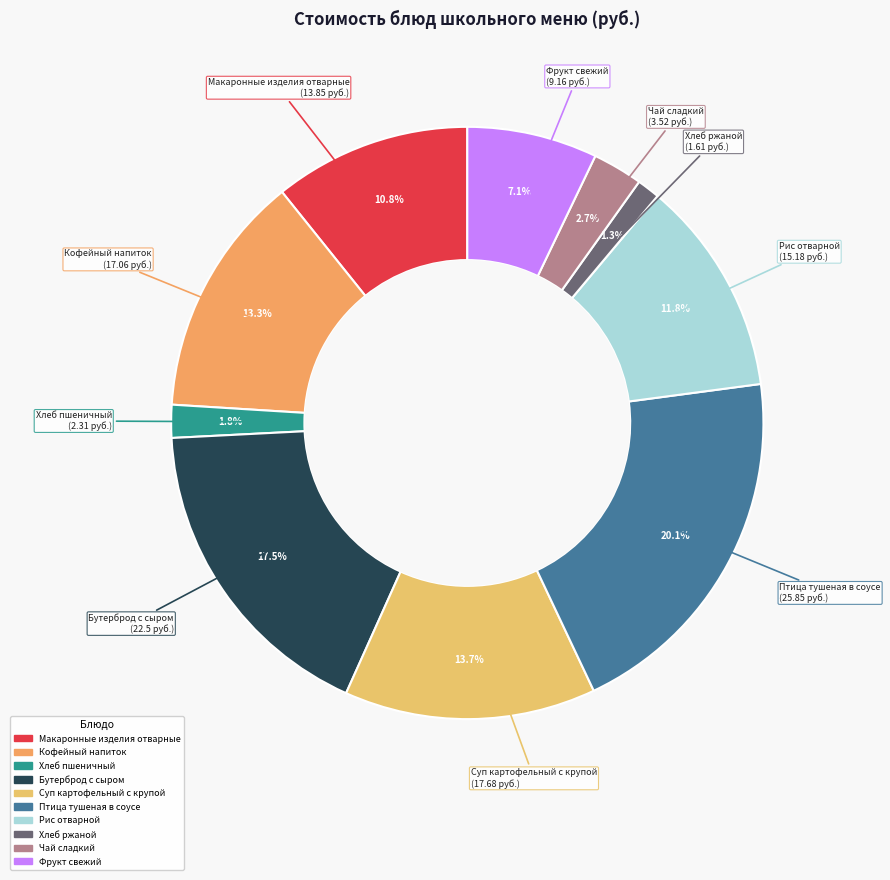

What is the smallest slice in the pie chart?

Хлеб ржаной